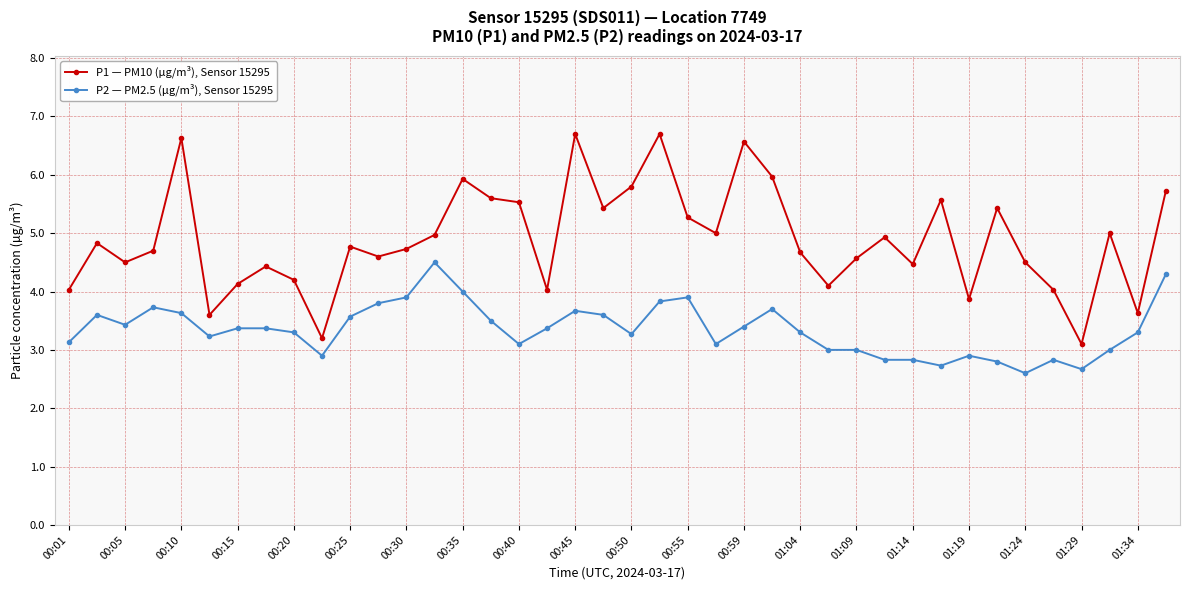

Rank the series by their average value, from highest to lowest.

P1 — PM10 (µg/m³), Sensor 15295, P2 — PM2.5 (µg/m³), Sensor 15295